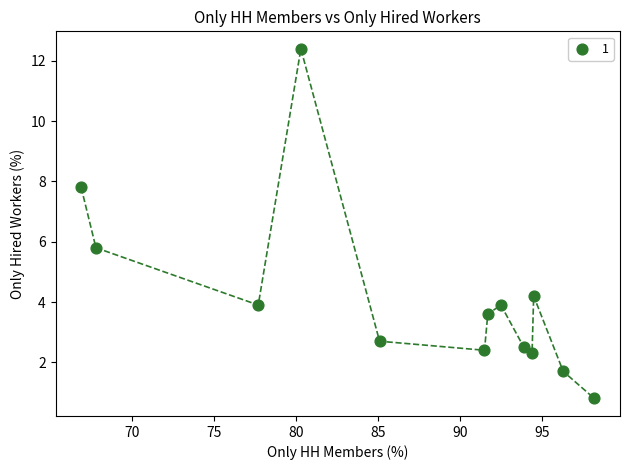

What Y value in the scatter plot is closest to 6?

5.8